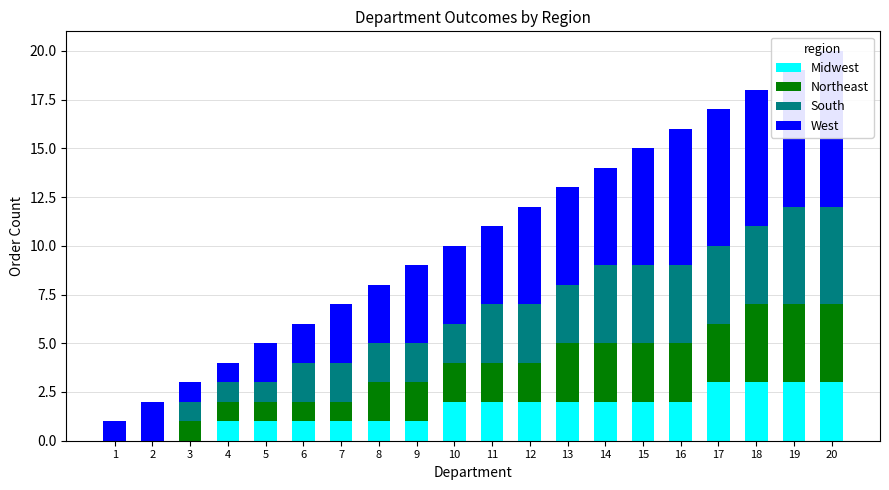

How many bars are there in total?

80